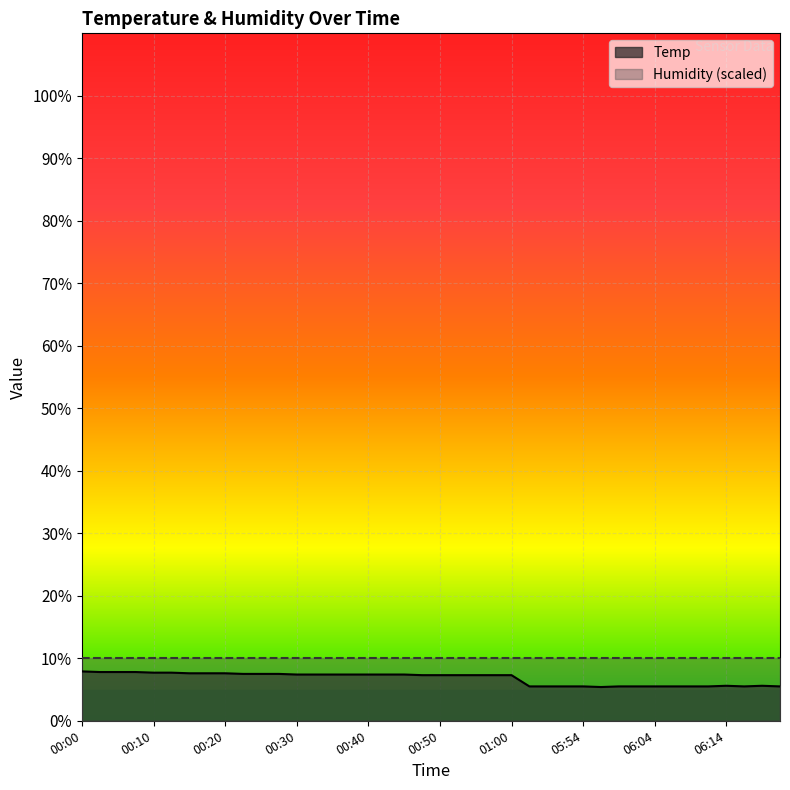

Between 00:58 and 00:53, which is larger?

00:58